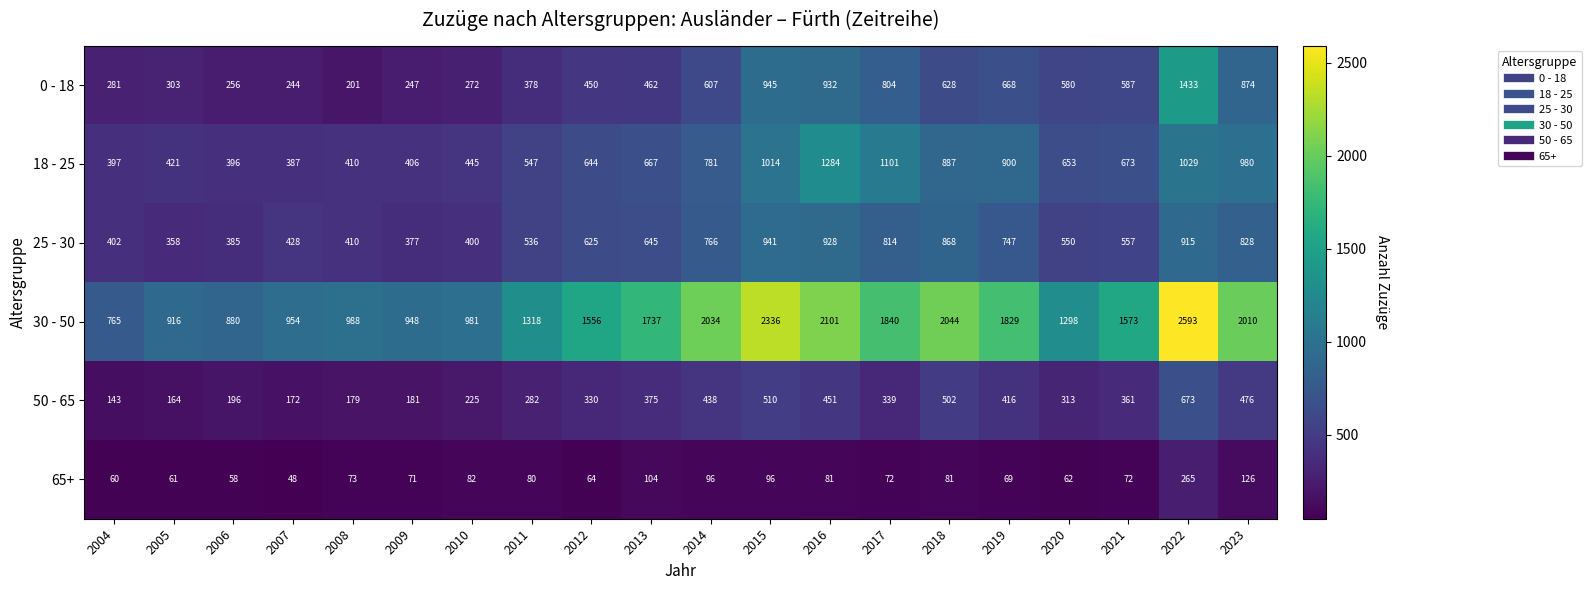

What is the sum of all 50 - 65 values?

6726